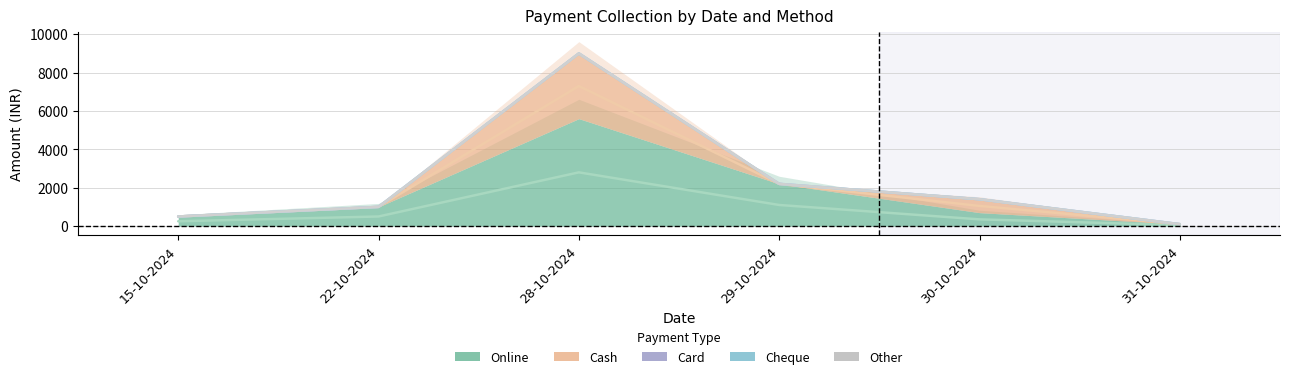

Which category has the lowest value in the Online series?

31-10-2024